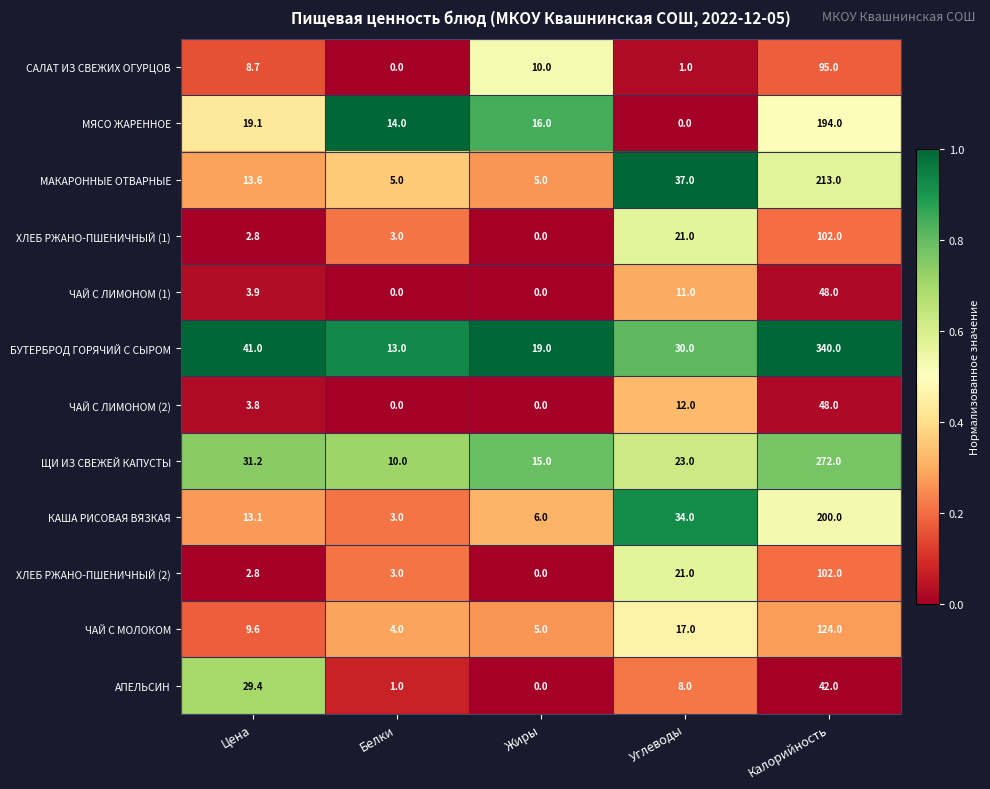

What is the maximum value shown in the chart?

340.0